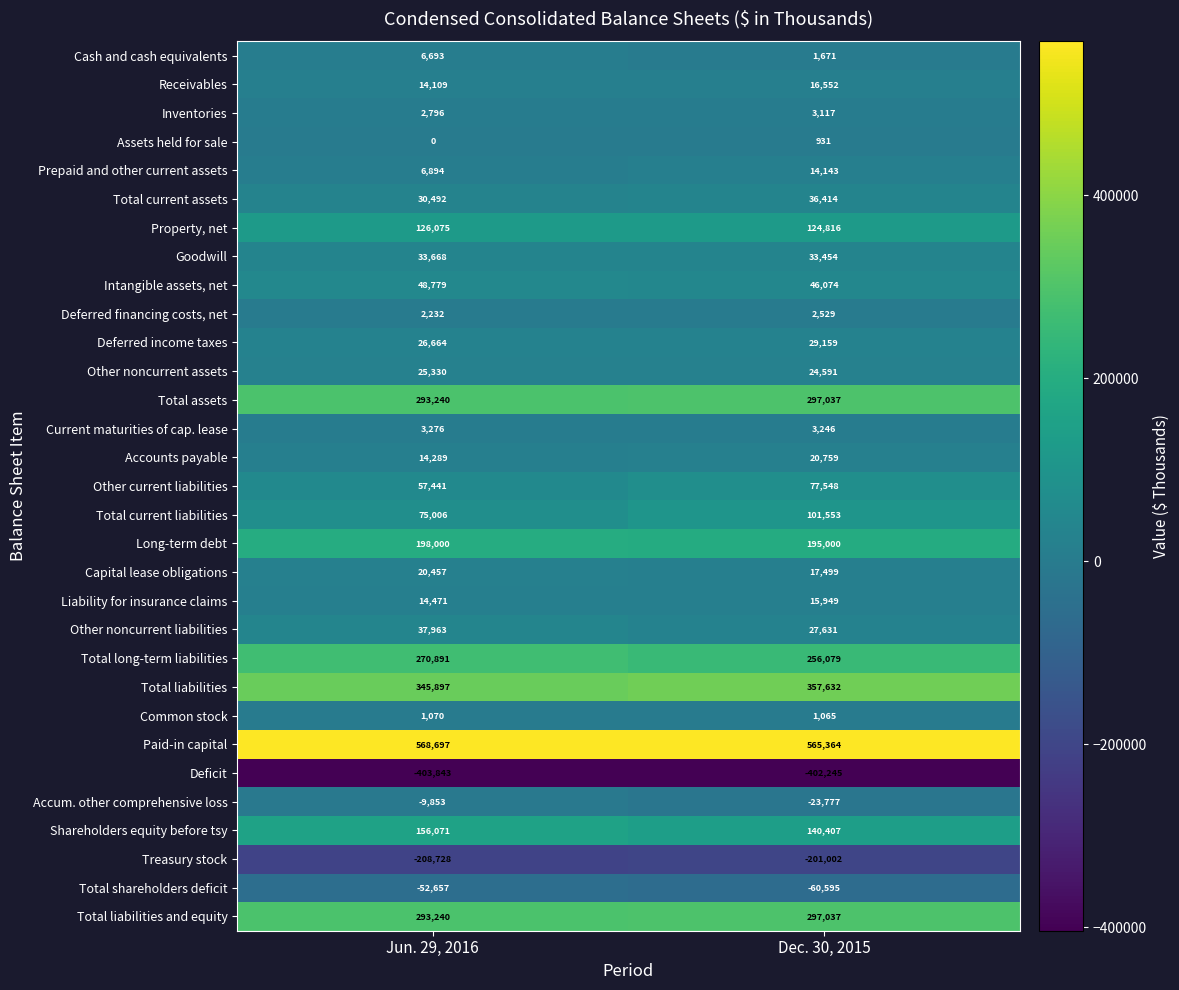

What is the difference between the highest and lowest values at Dec. 30, 2015?

967609